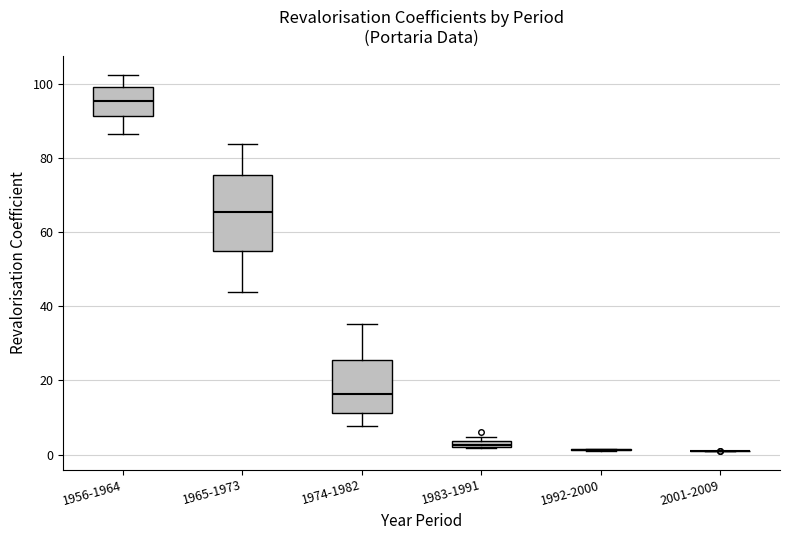

Comparing the boxes themselves (not the whiskers), which one is the tallest?

1965-1973